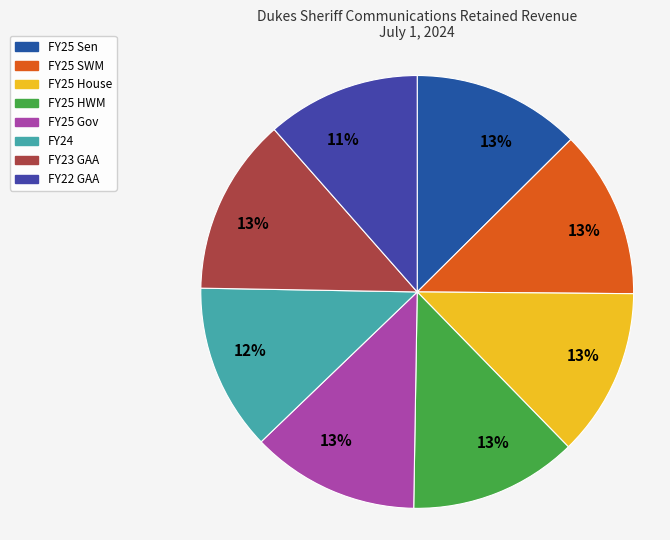

Which category has the smallest portion of the pie?

FY22 GAA